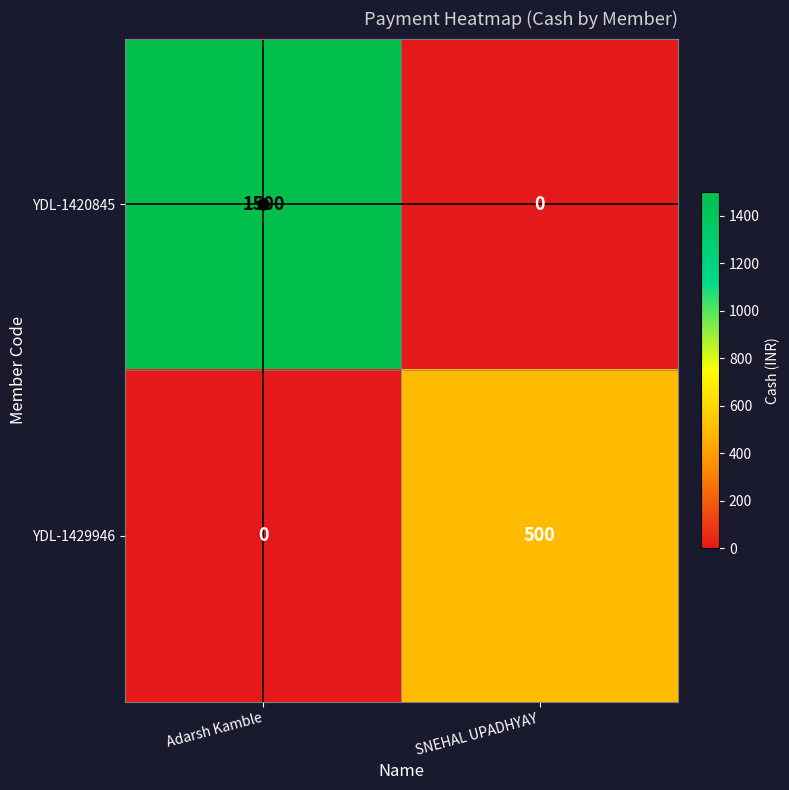

How many data points does each series have?

2